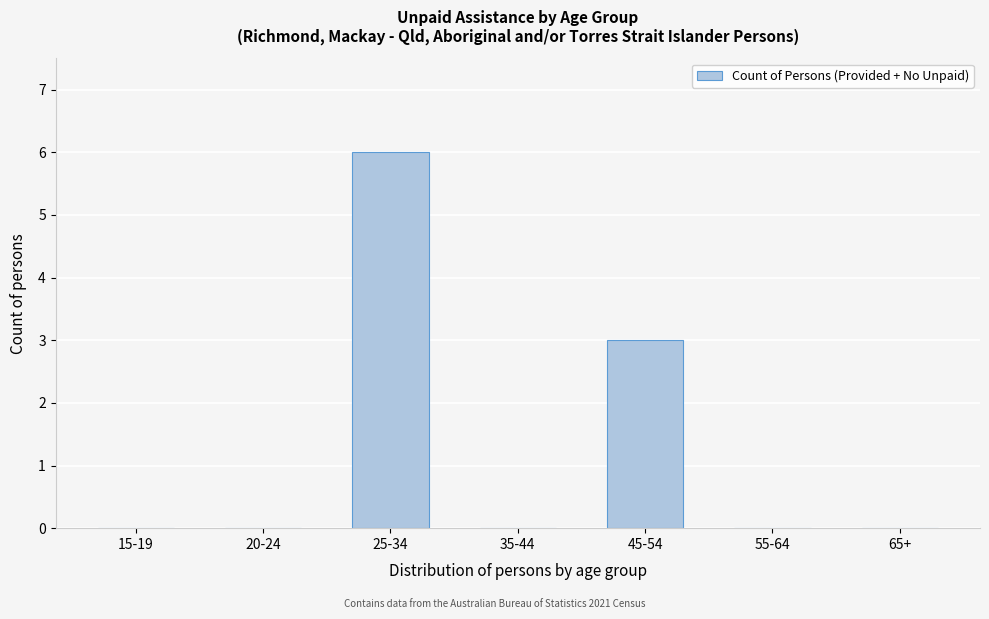

Reading left to right, transcribe all the data shown in this chart.

15-19=0	20-24=0	25-34=6	35-44=0	45-54=3	55-64=0	65+=0